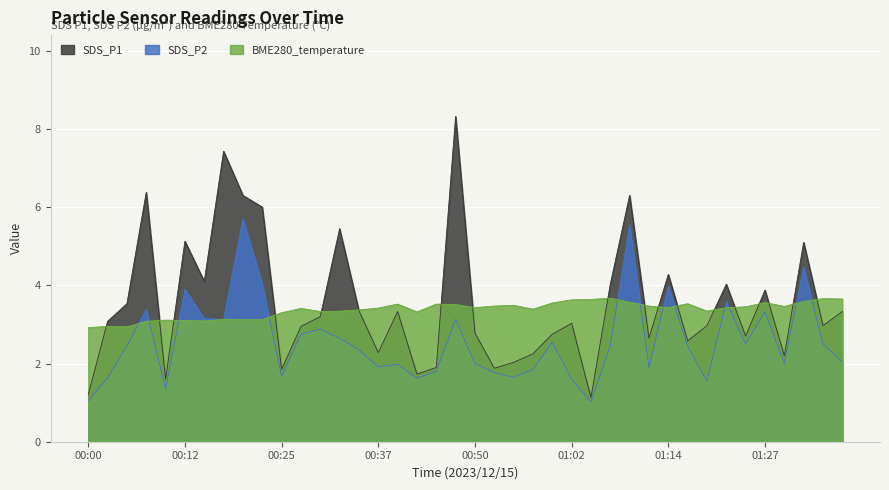

At which category does SDS_P1 reach its first local peak?

00:07